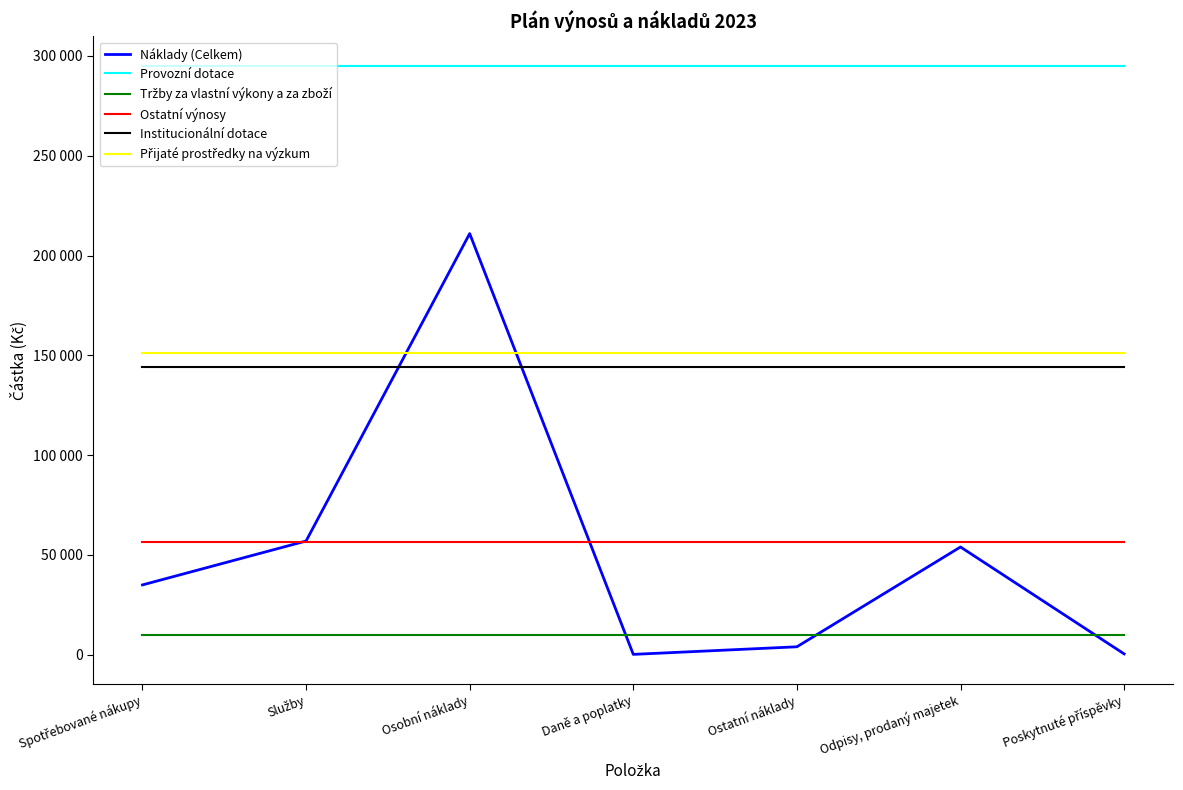

What position from the left is Osobní náklady?

3